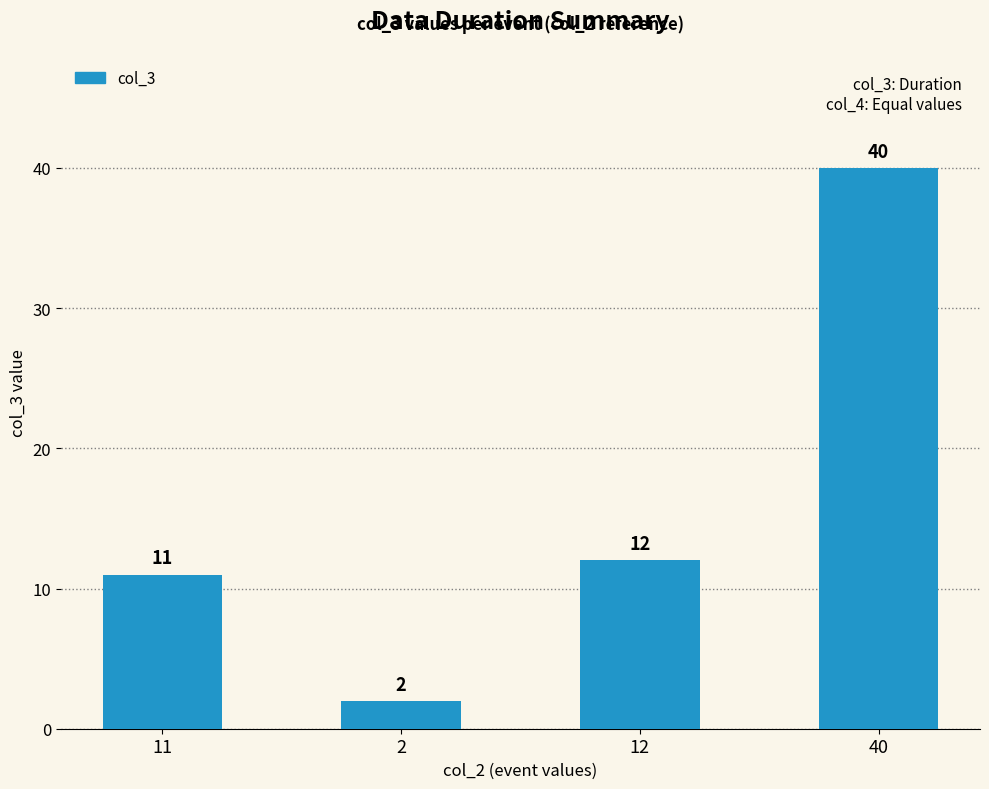

Are the bars horizontal?

No